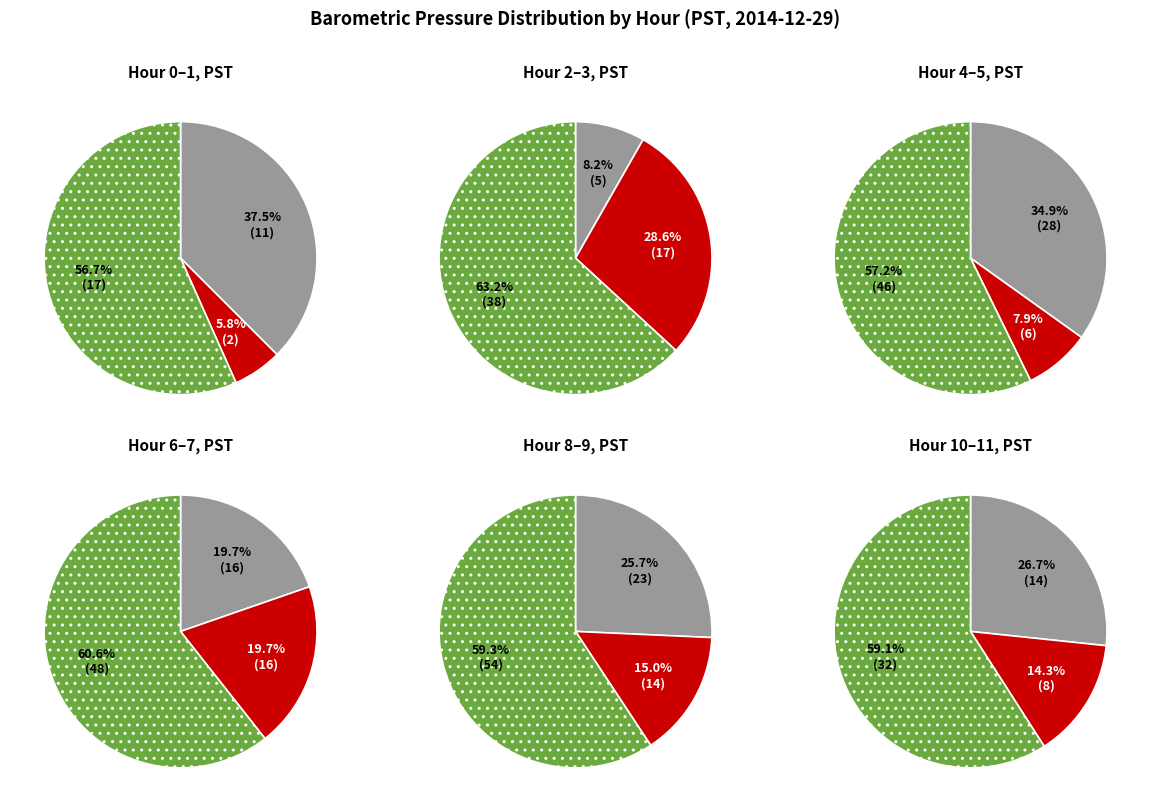

What percentage is NOT represented by Hour 8?

91.7%